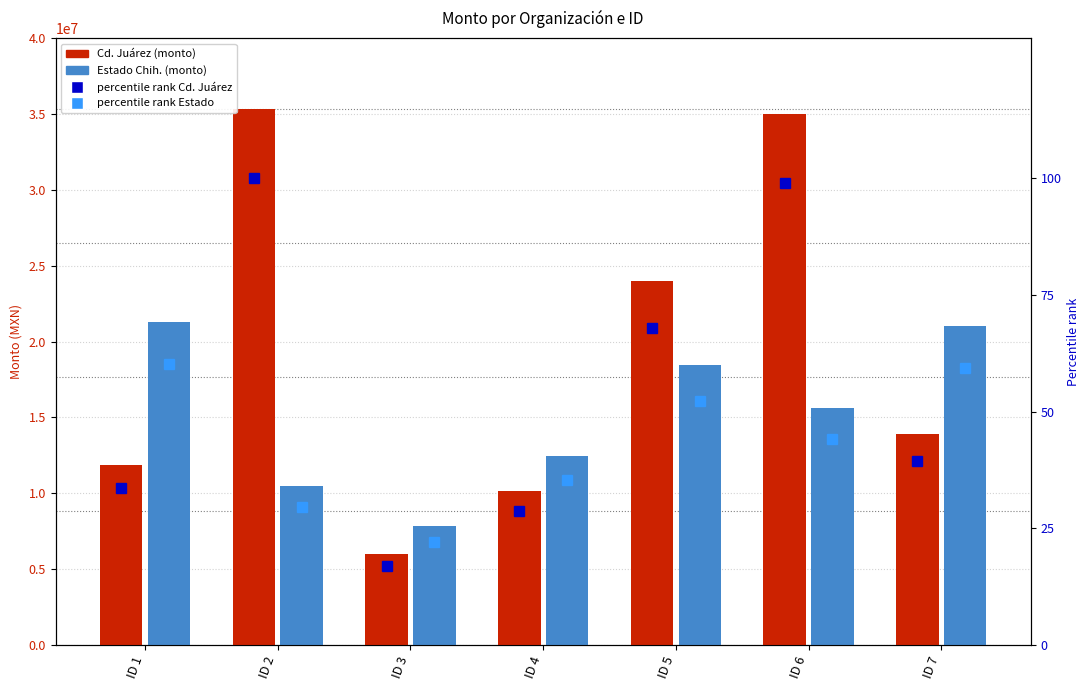

The value of Desarrollo Económico del Estado de Chihuahua at ID 7 is 35308328.1. True or false?

False